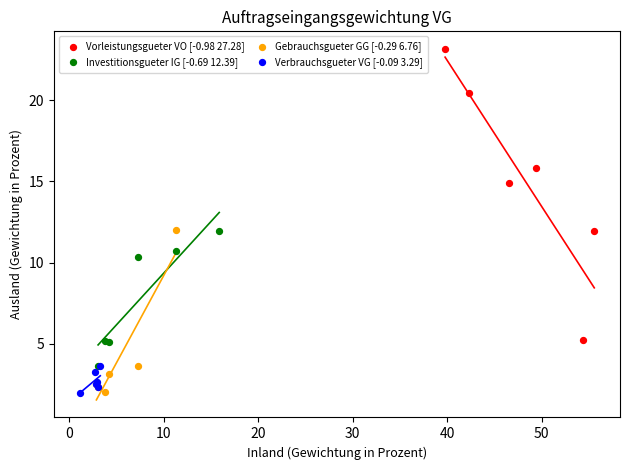

Which series reaches the maximum Y coordinate?

Vorleistungsgueter VO [-0.98 27.28]